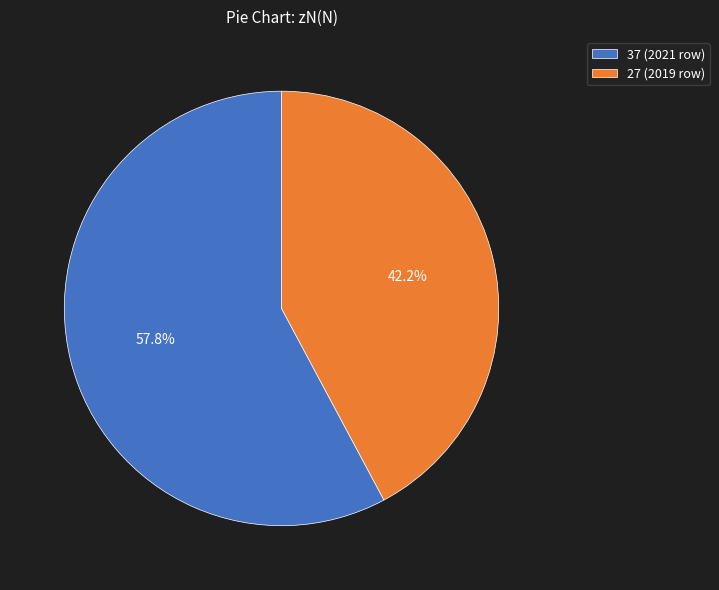

Between 27 (2019 row) and 37 (2021 row), which is larger?

37 (2021 row)